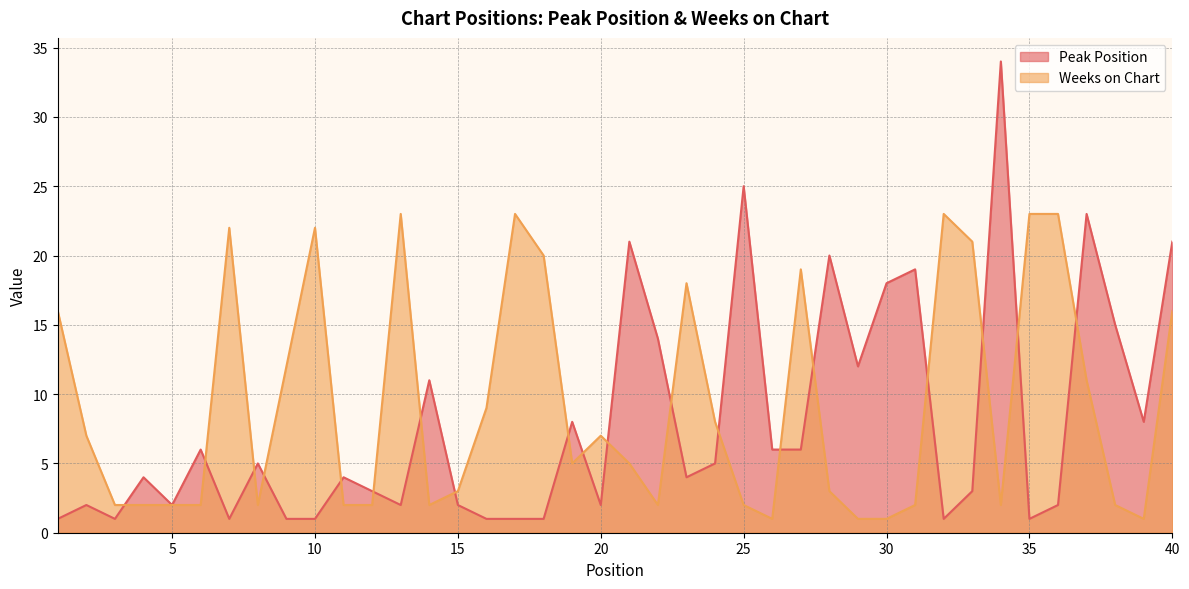

Which series has the largest range (max minus min)?

Peak Position